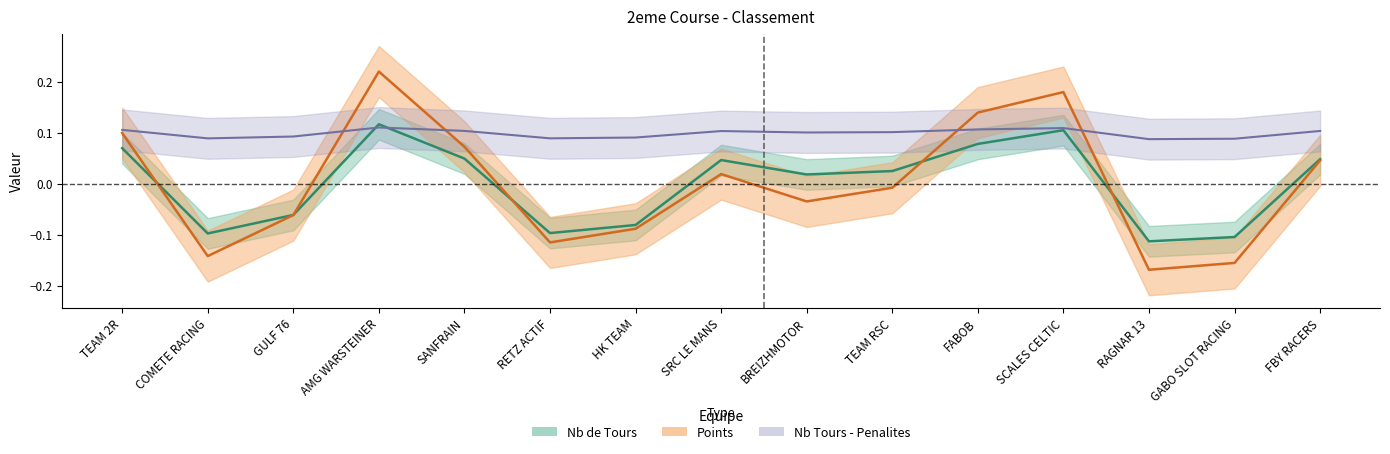

How many data points in Nb de Tours are less than 0?

6